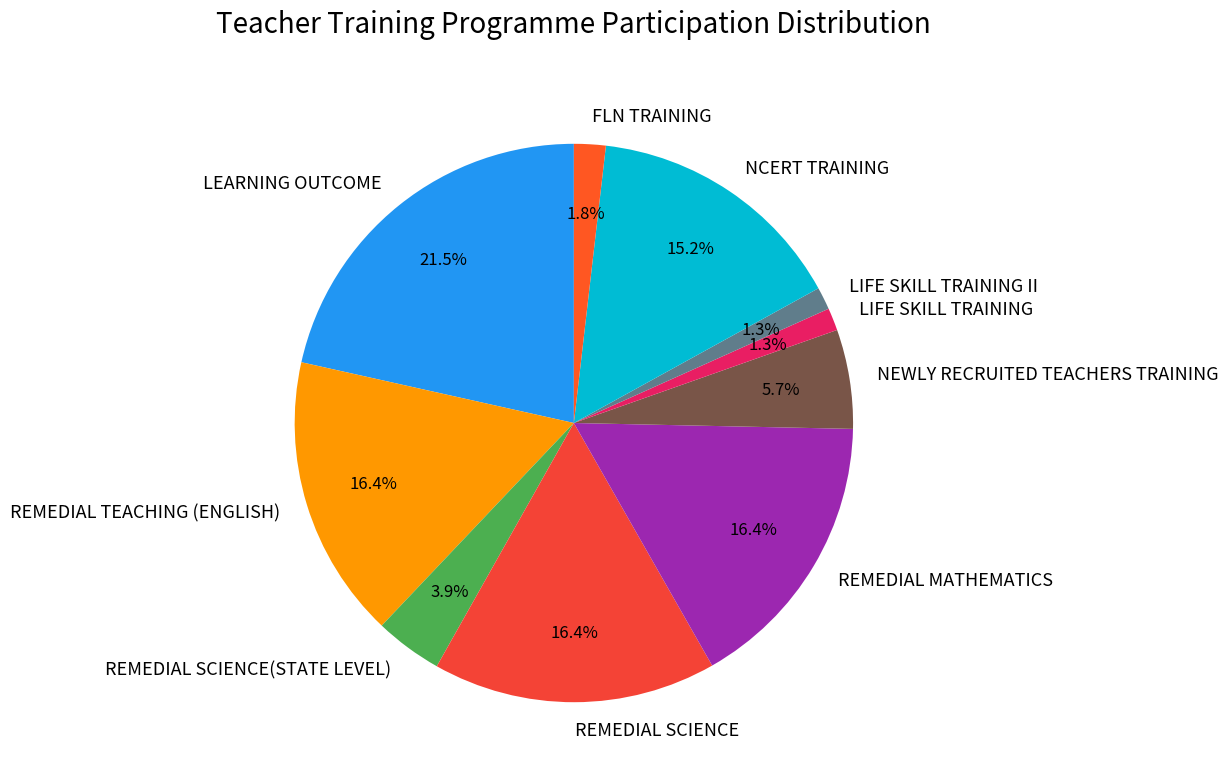

To the nearest percent, what is the difference between the NCERT TRAINING and LIFE SKILL TRAINING II slice percentages?

14%